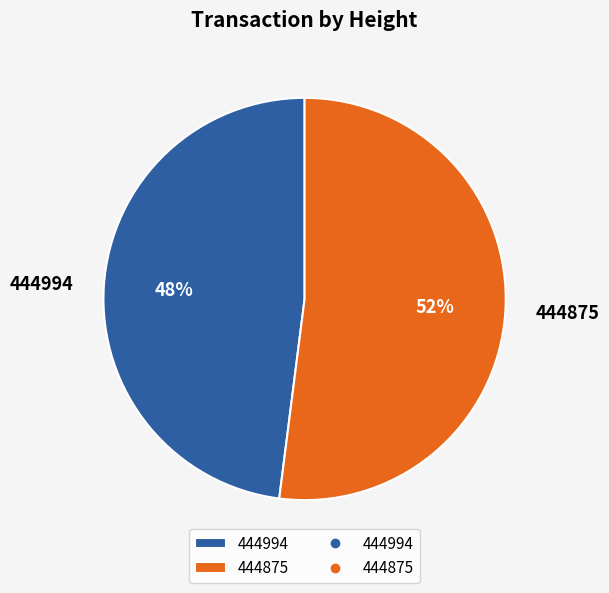

Which slice is the smallest?

444994